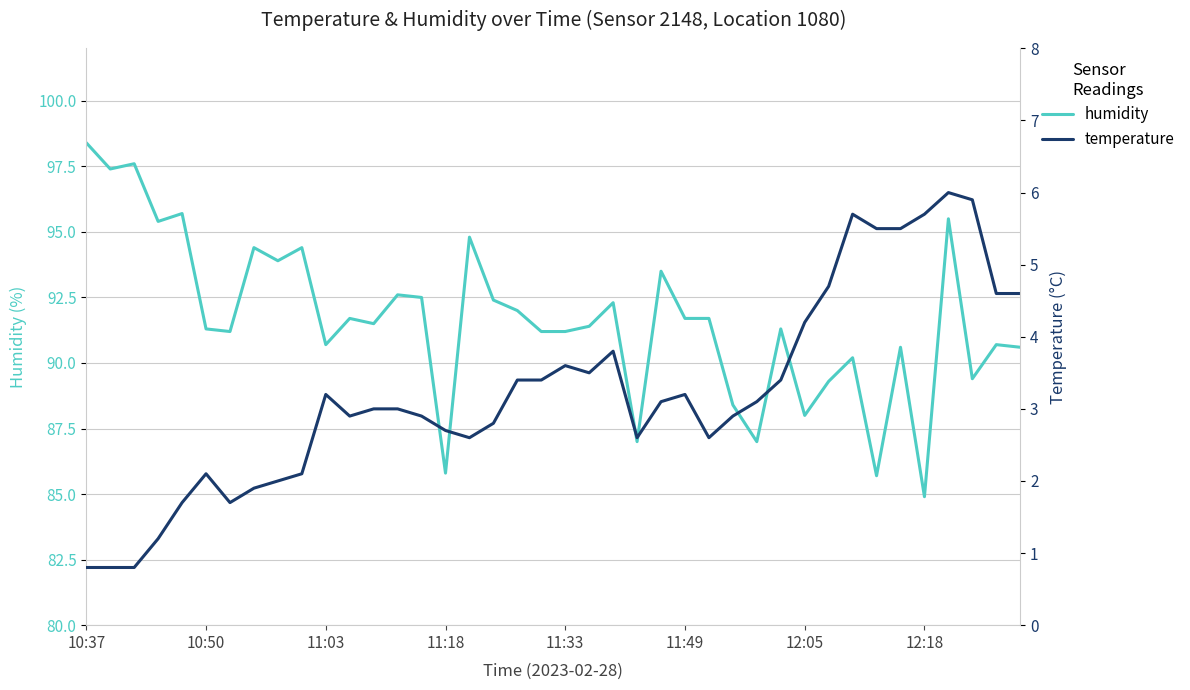

What is the sum of all humidity values?

3665.3